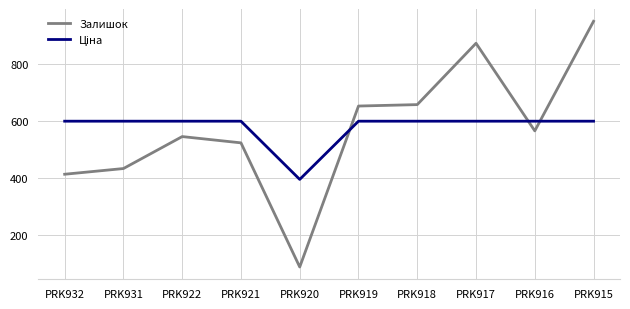

What is the total value across all series at PRK916?

1165.9